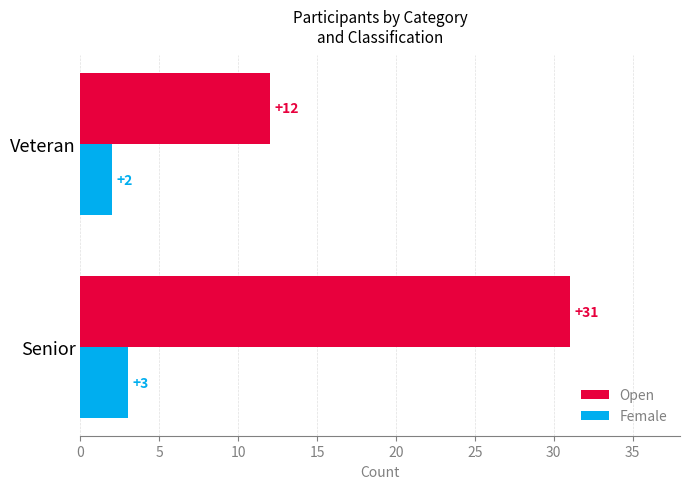

True or false: Open has a value of 31 at Senior.

True